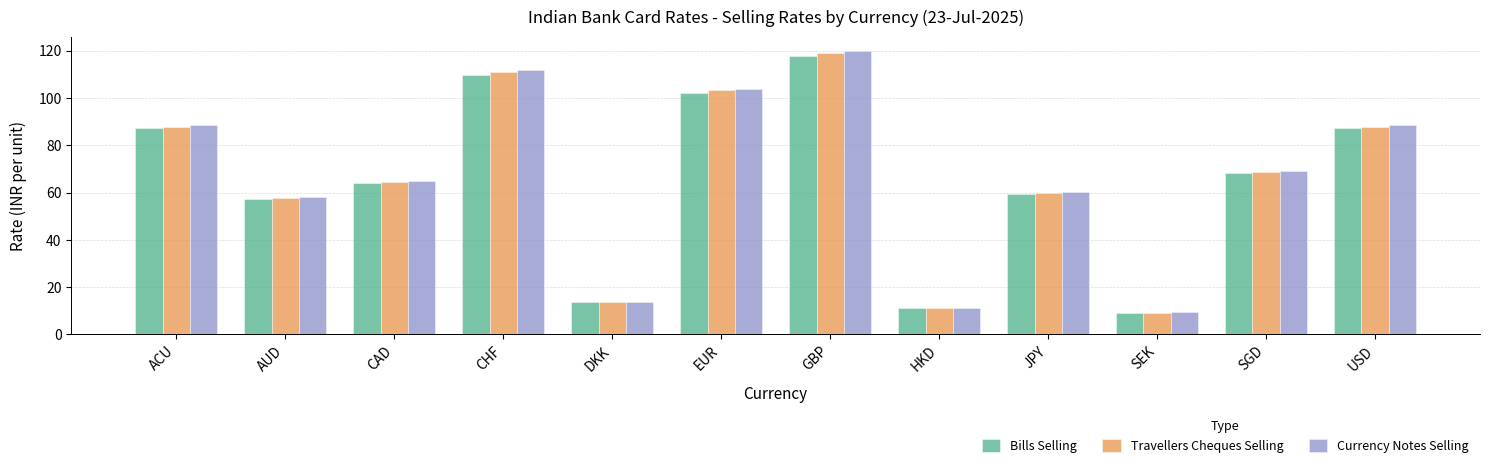

What is the difference between the highest and lowest values at HKD?

0.2